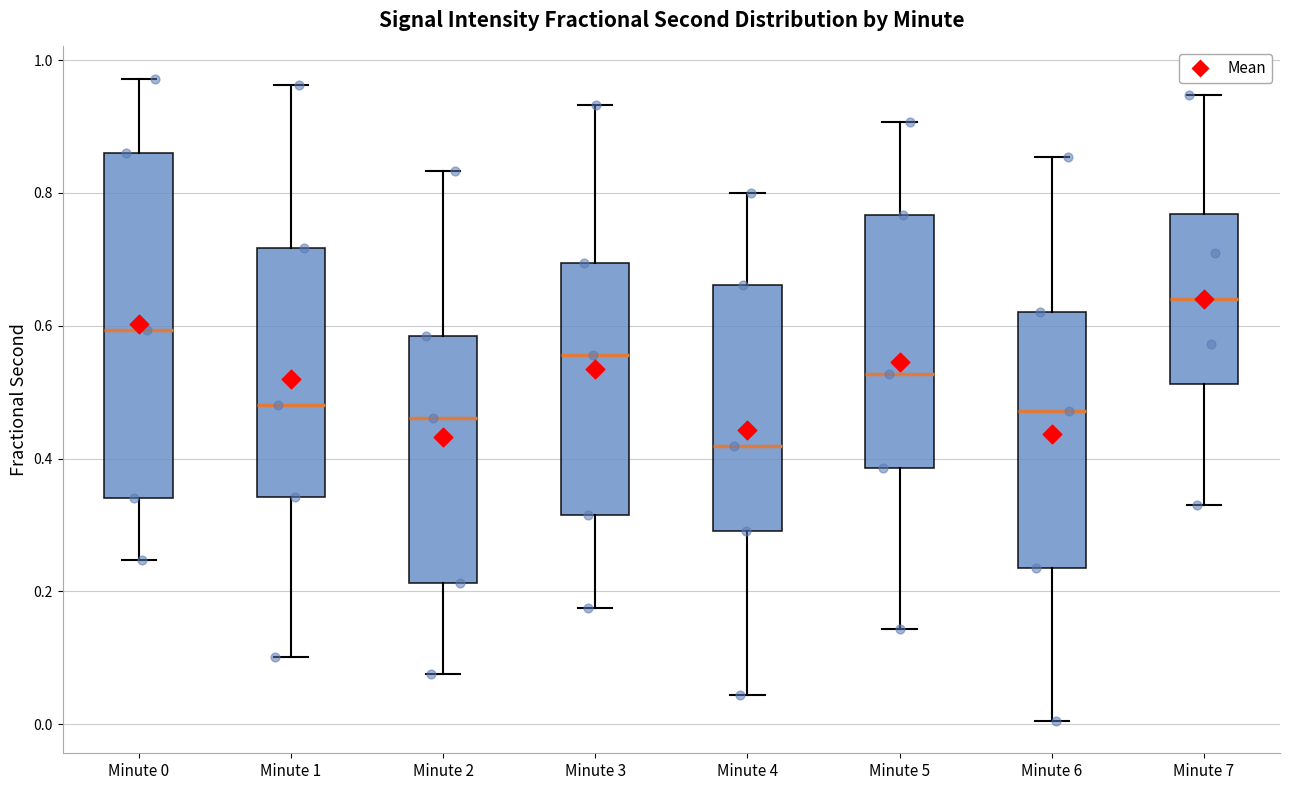

Reading left to right, transcribe this box plot: for each box, give where its median line is, the range the box spans, and where its two whiskers end, as read against the y-axis. The values are not printed on the chart, so give them approximately, as read against the axis.

Minute 0: median 0.60, box 0.34 to 0.86, whiskers 0.24 to 0.98
Minute 1: median 0.48, box 0.34 to 0.72, whiskers 0.10 to 0.96
Minute 2: median 0.46, box 0.22 to 0.58, whiskers 0.08 to 0.84
Minute 3: median 0.56, box 0.32 to 0.70, whiskers 0.18 to 0.94
Minute 4: median 0.42, box 0.30 to 0.66, whiskers 0.04 to 0.80
Minute 5: median 0.52, box 0.38 to 0.76, whiskers 0.14 to 0.90
Minute 6: median 0.48, box 0.24 to 0.62, whiskers 0.00 to 0.86
Minute 7: median 0.64, box 0.52 to 0.76, whiskers 0.34 to 0.94